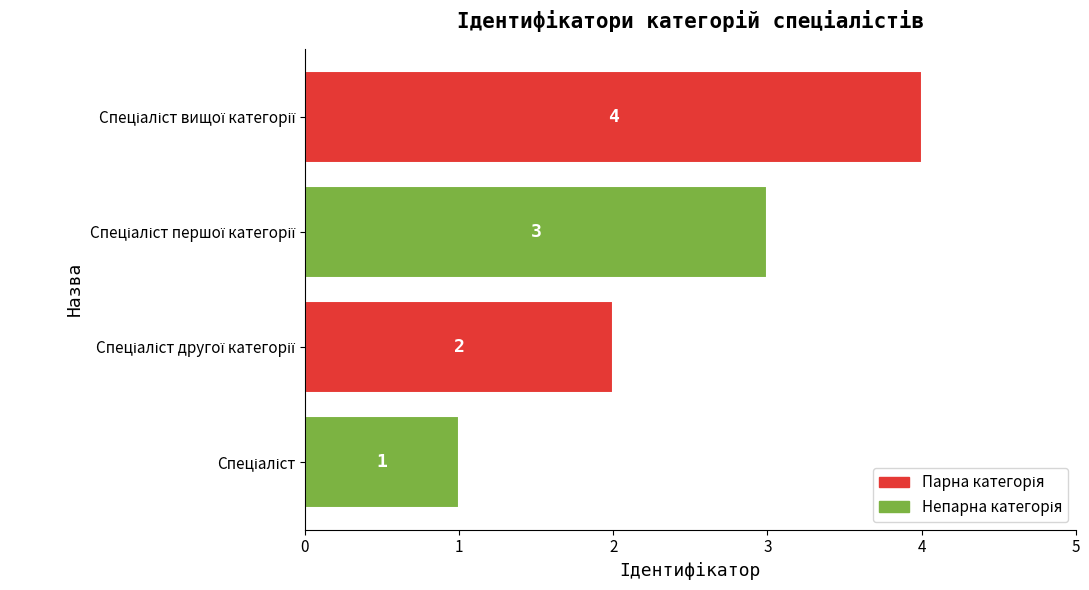

What is the sum of all values?

10